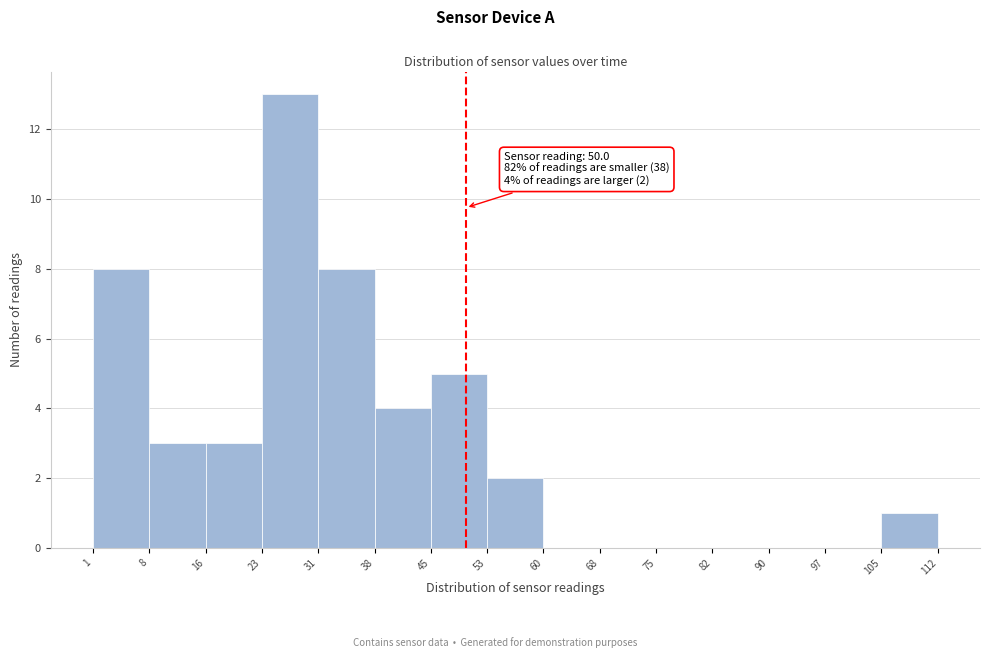

Which range on the x-axis has the tallest bar?

23 to 31